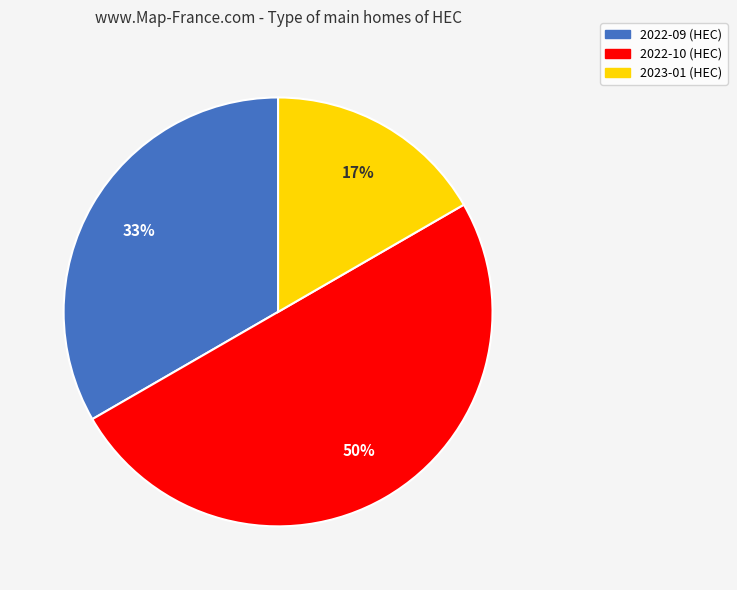

Which slice is the smallest?

2023-01 (HEC)